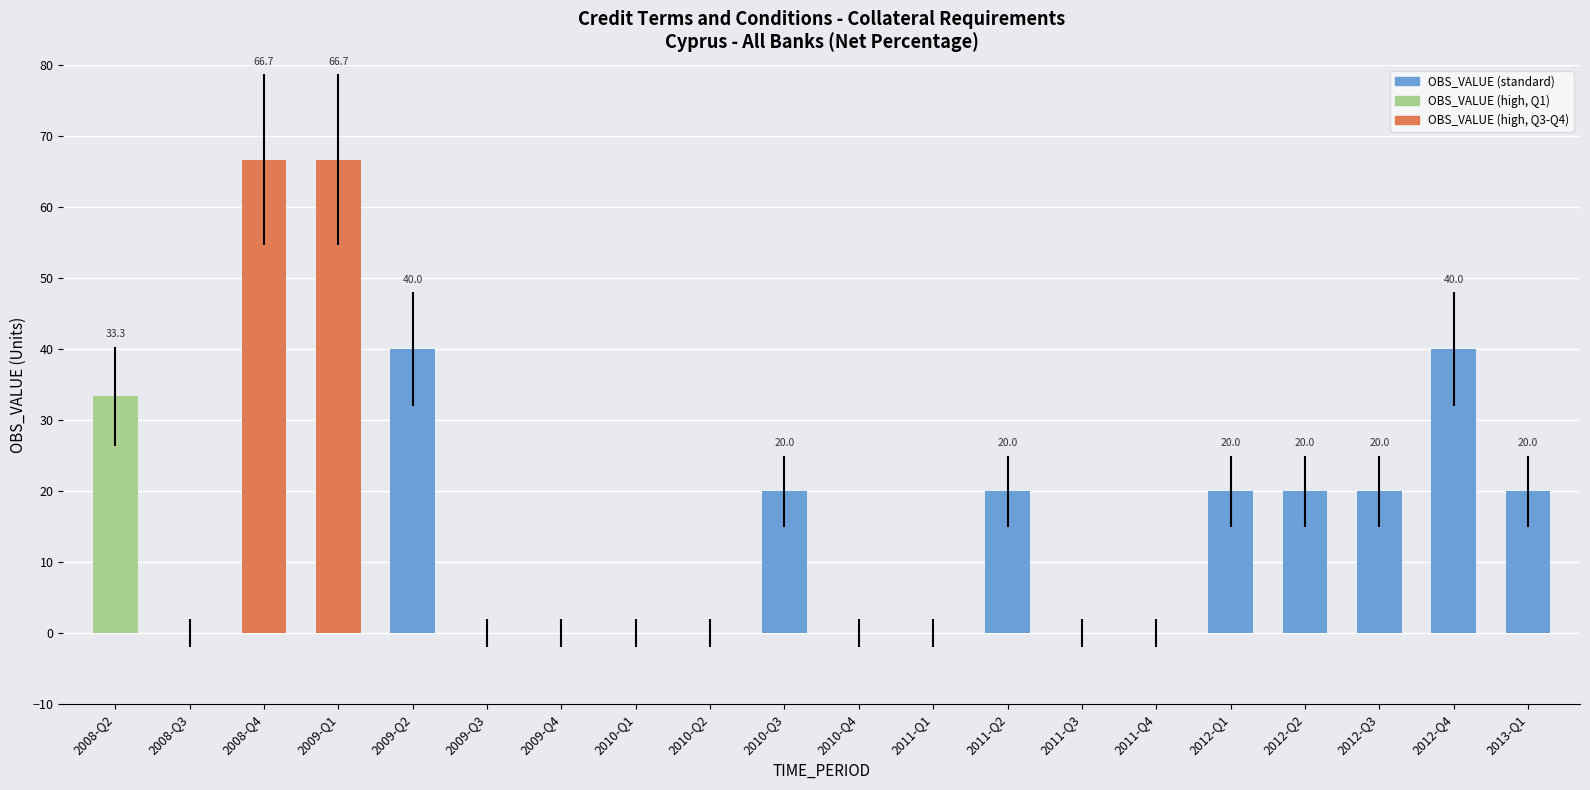

Reading left to right, list all the values displayed in this chart.

2008-Q2=33.3	2008-Q3=0.0	2008-Q4=66.7	2009-Q1=66.7	2009-Q2=40.0	2009-Q3=0.0	2009-Q4=0.0	2010-Q1=0.0	2010-Q2=0.0	2010-Q3=20.0	2010-Q4=0.0	2011-Q1=0.0	2011-Q2=20.0	2011-Q3=0.0	2011-Q4=0.0	2012-Q1=20.0	2012-Q2=20.0	2012-Q3=20.0	2012-Q4=40.0	2013-Q1=20.0